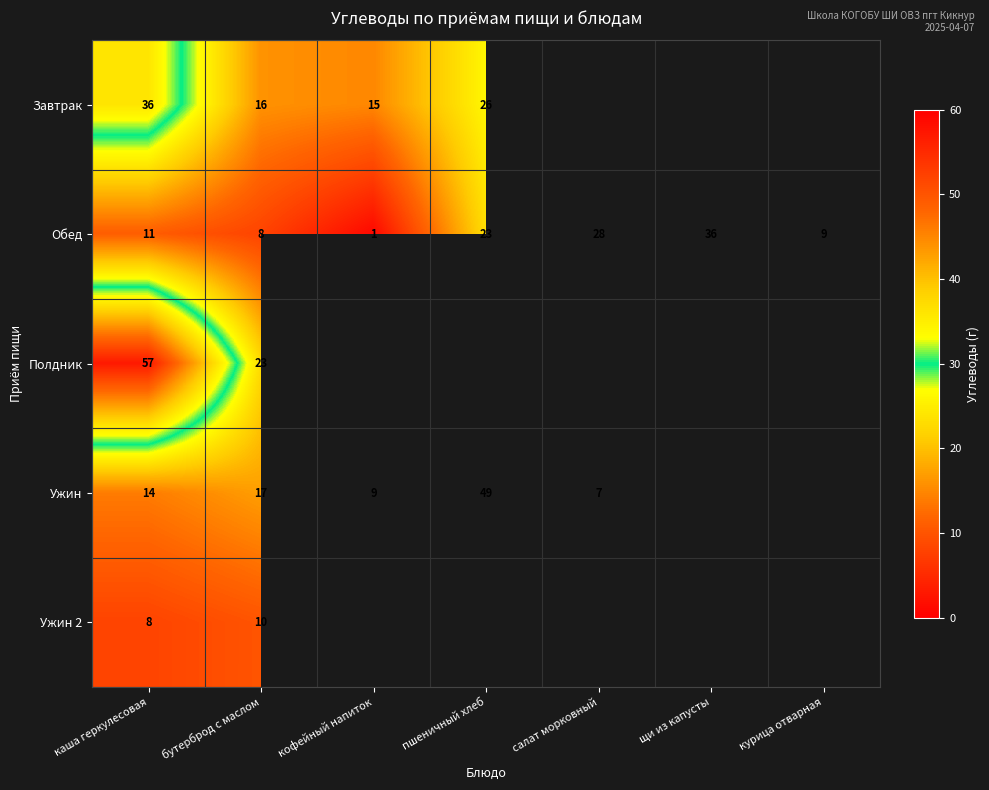

Which category has the lowest value in the Обед series?

кофейный напиток